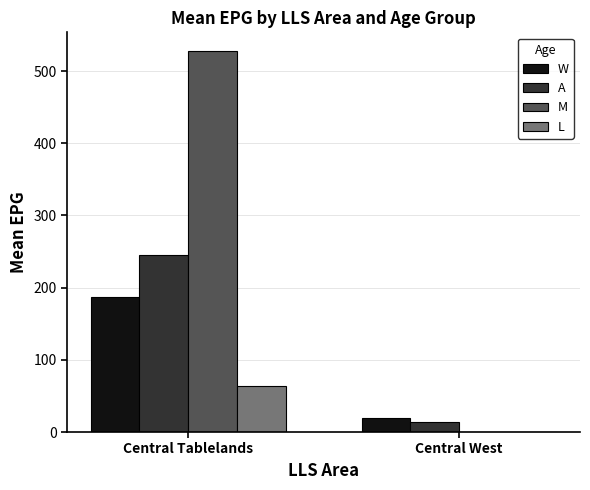

What is the sum of the L values at Central West and Central Tablelands?

64.0